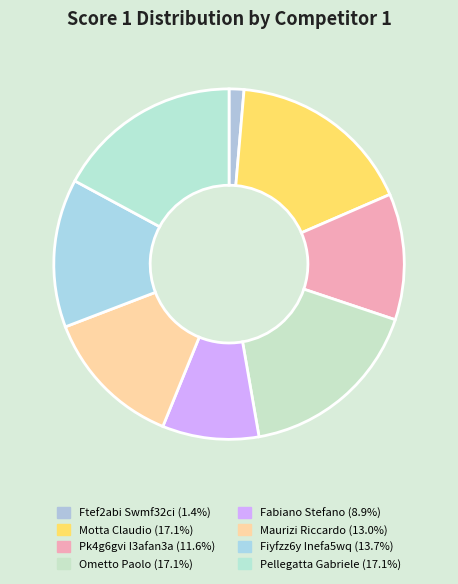

Which category has the biggest portion of the pie?

Motta Claudio